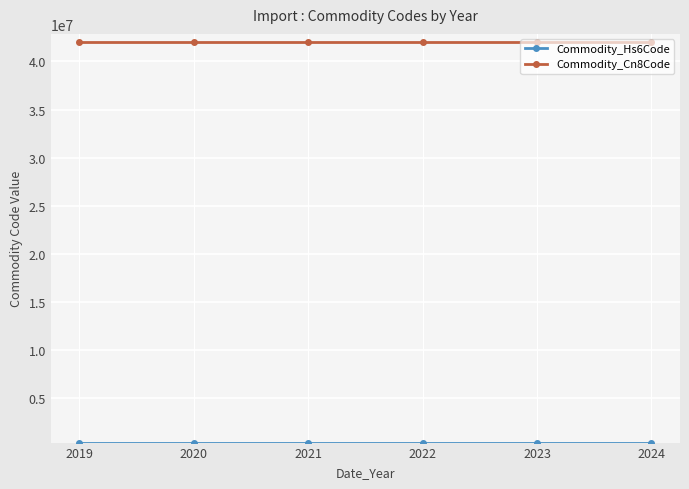

True or false: Commodity_Cn8Code has more than 2 interior local peaks.

False